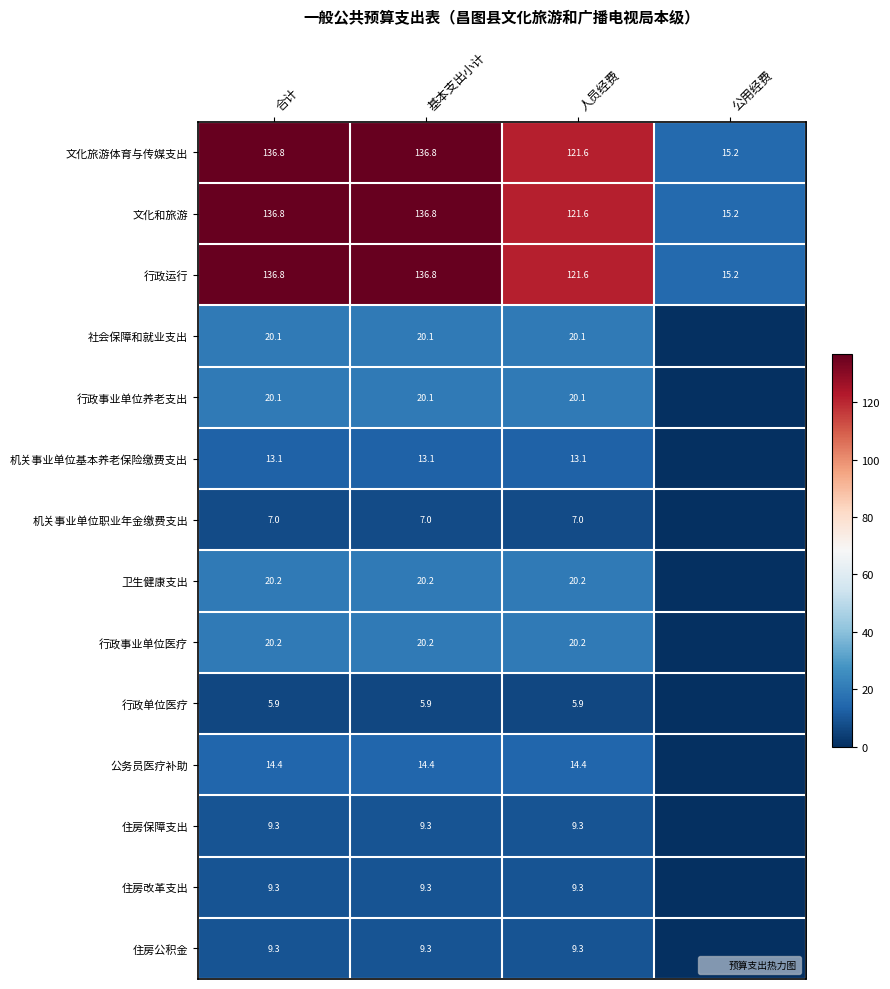

The 文化和旅游 series shows 10.4 at 公用经费. True or false?

False